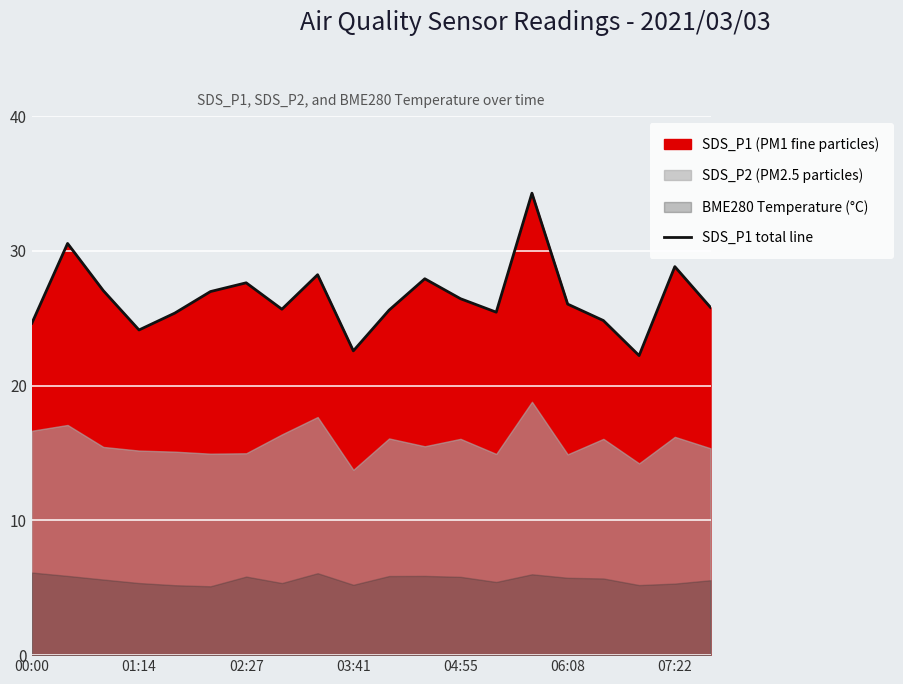

The chart shows a value of 11.4 at 9. True or false?

False